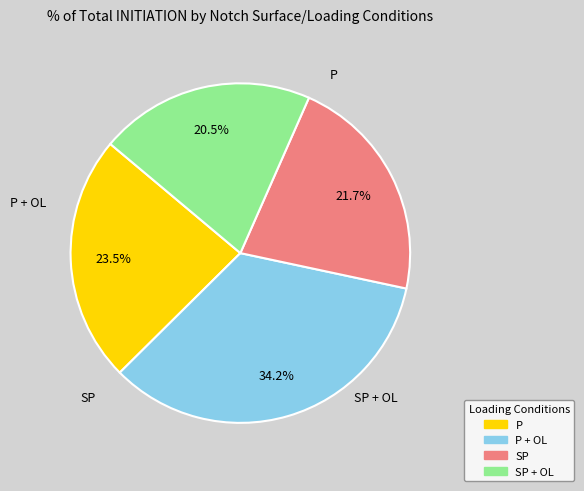

Does any single category account for the majority?

No